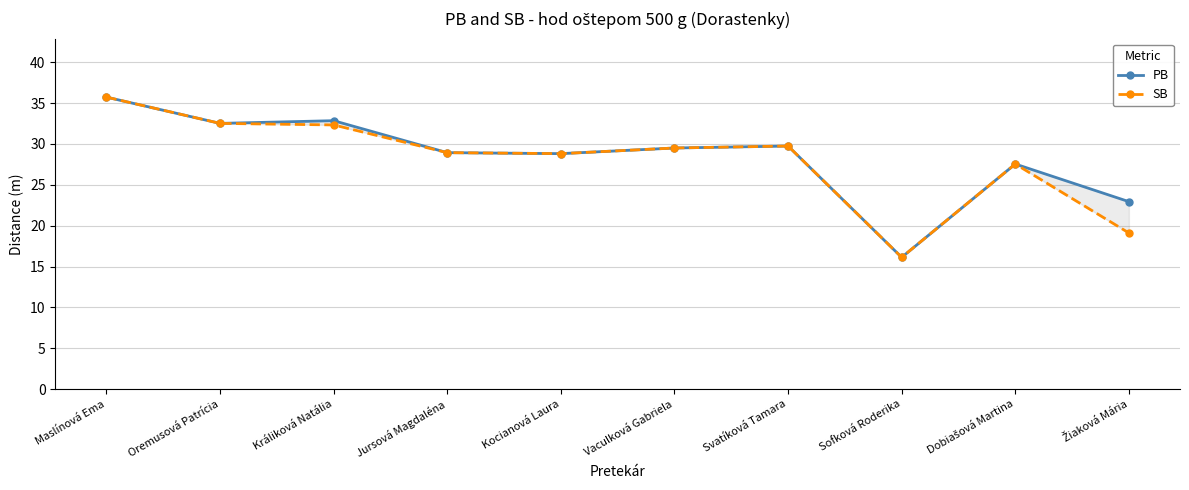

Which series has the largest range (max minus min)?

PB